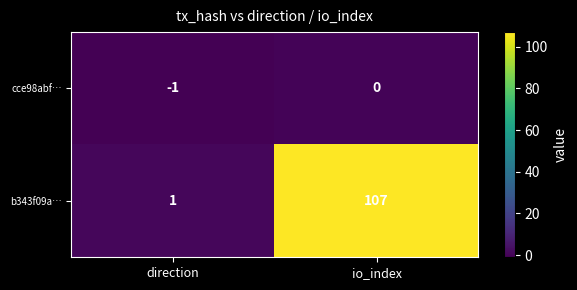

What is the difference between the maximum and minimum values in the b343f09a… series?

106